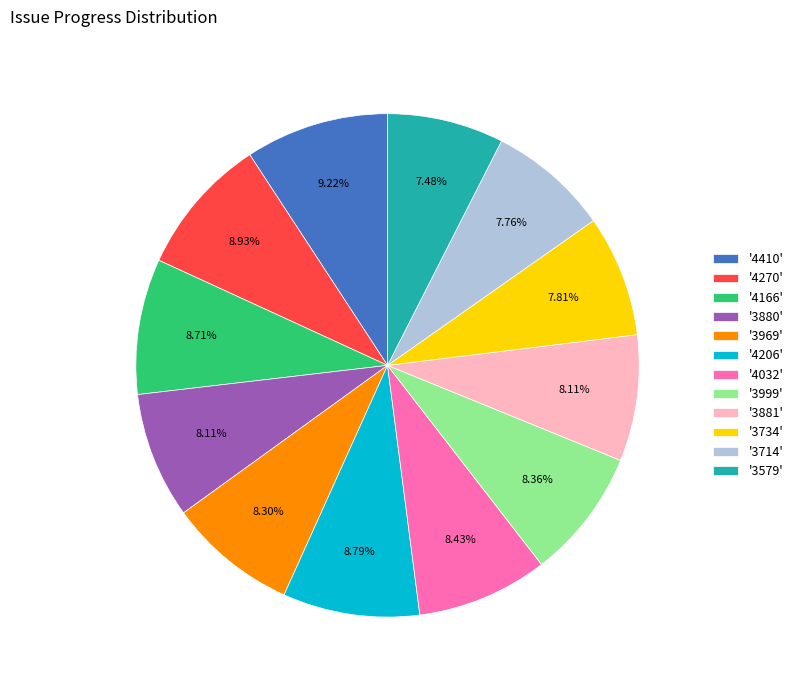

To the nearest percent, what is the average slice percentage?

8%